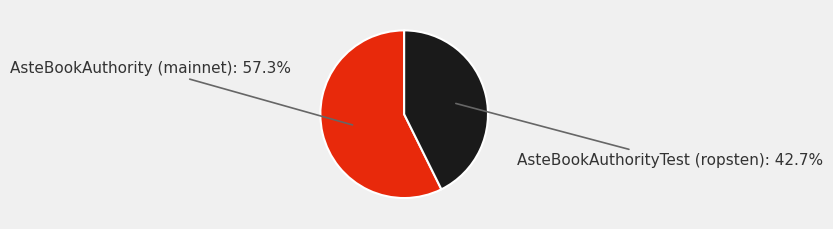

Does AsteBookAuthorityTest (ropsten) account for over 50% of the chart?

No